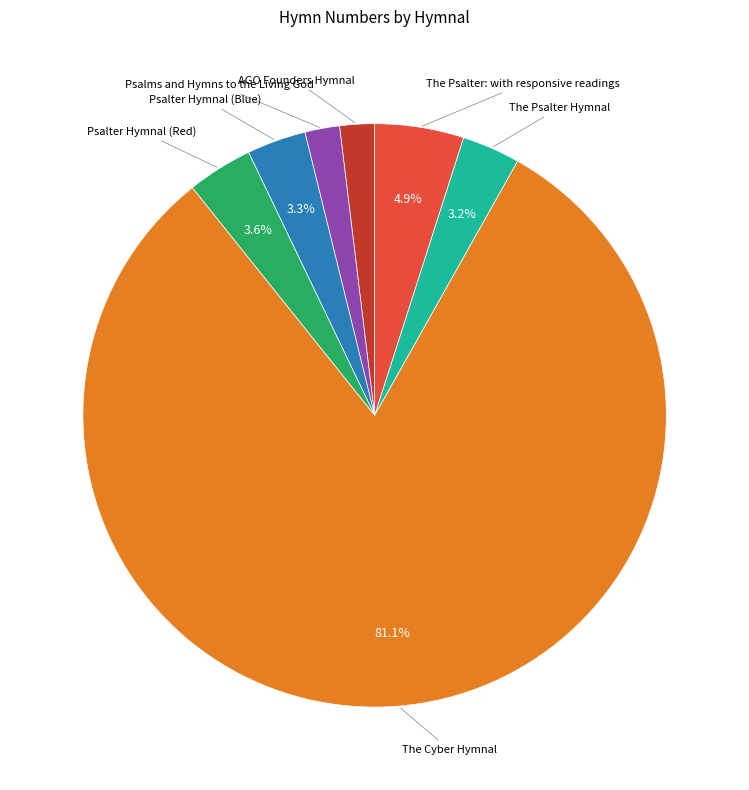

Does any single category account for the majority?

Yes